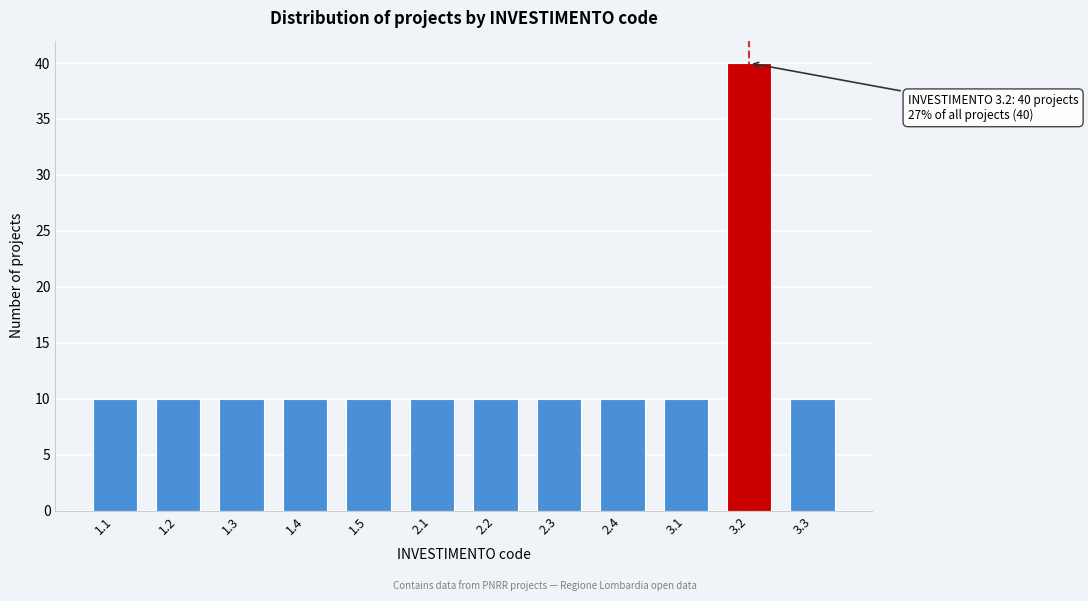

Reading left to right, list all the values displayed in this chart.

1.1=10	1.2=10	1.3=10	1.4=10	1.5=10	2.1=10	2.2=10	2.3=10	2.4=10	3.1=10	3.2=40	3.3=10